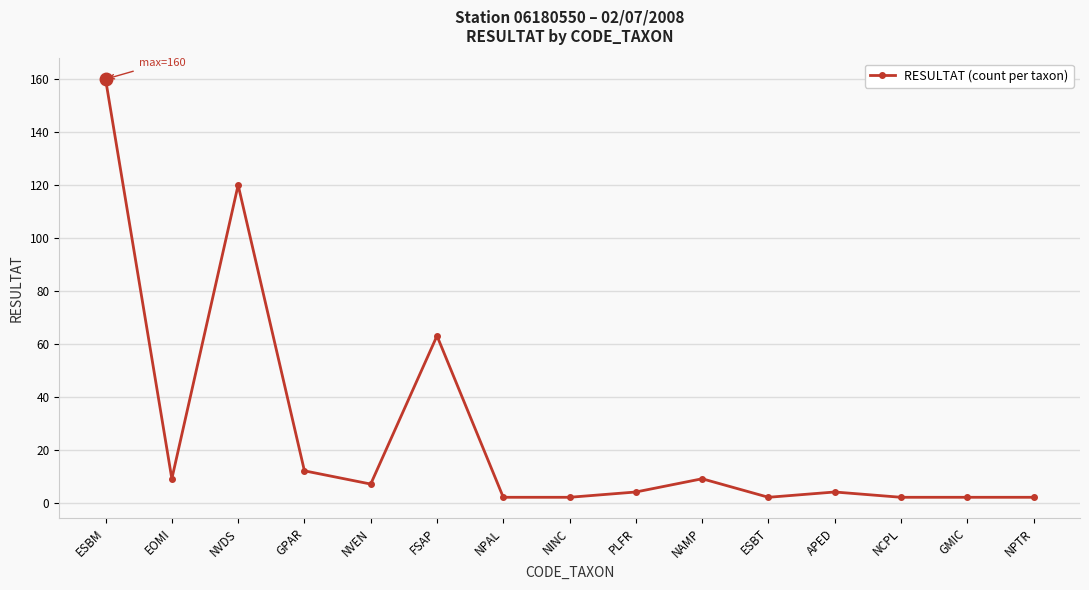

What is the value of the 3rd point from the left?

120